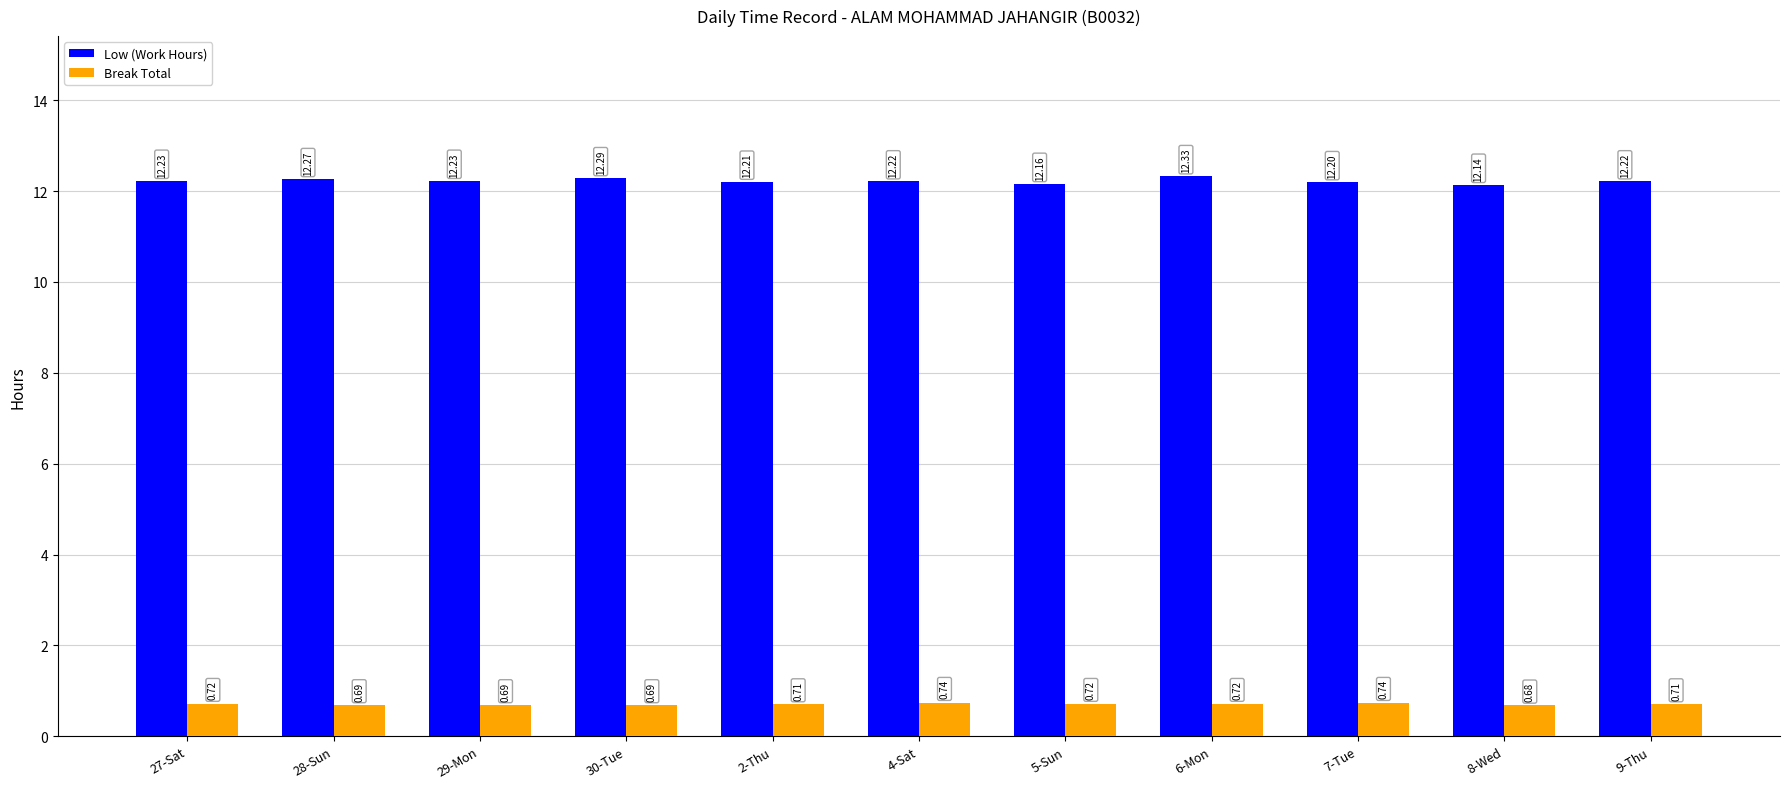

Which label corresponds to the smallest value in the chart?

8-Wed